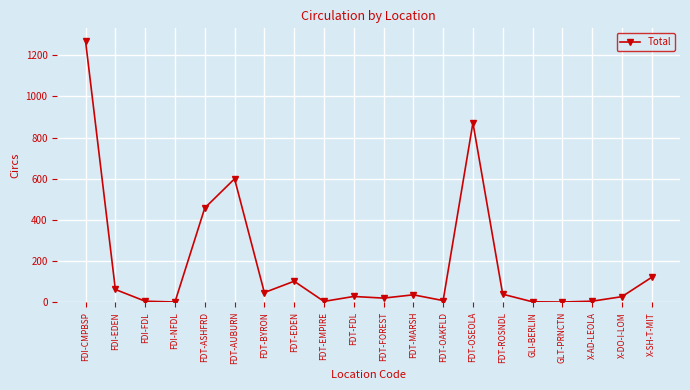

Which category has the highest value across all series?

FDI-CMPBSP